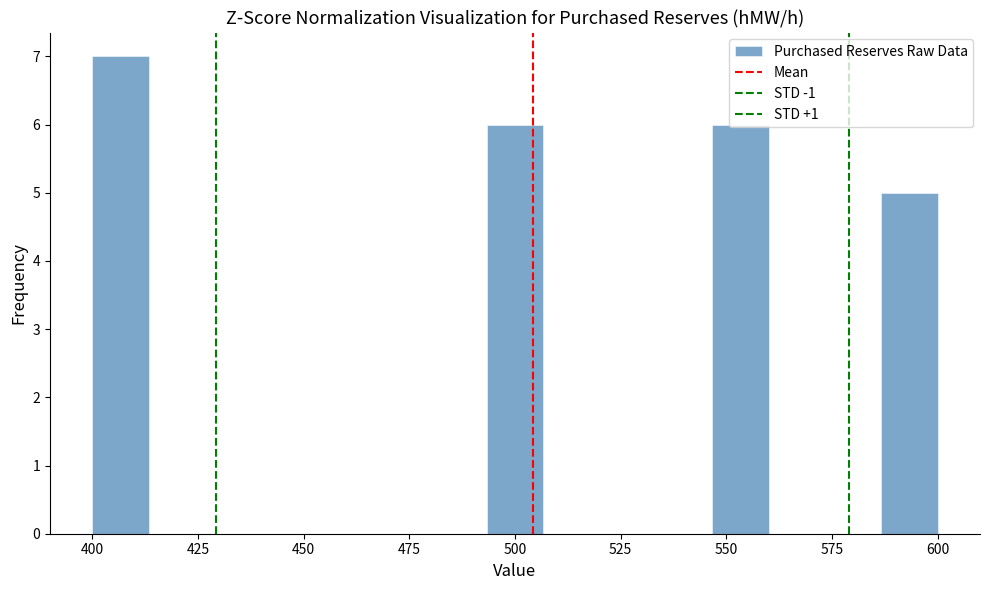

Around what value on the x-axis is the tallest bar? Give the approximate position of its centre, as read against the axis.

405